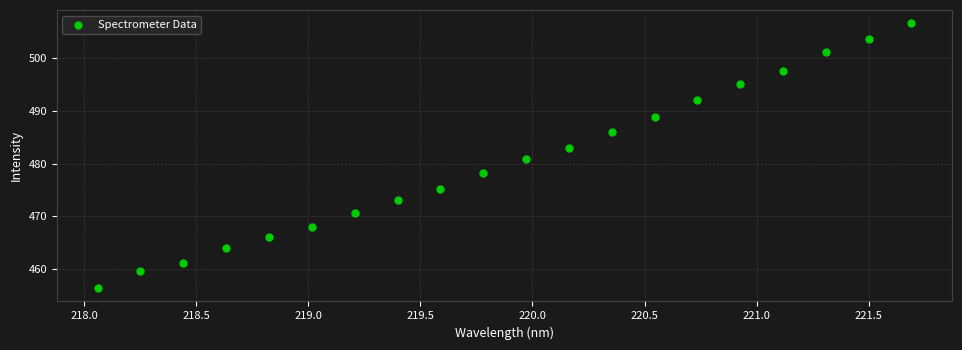

What is the range of Y values (max minus min)?

50.3